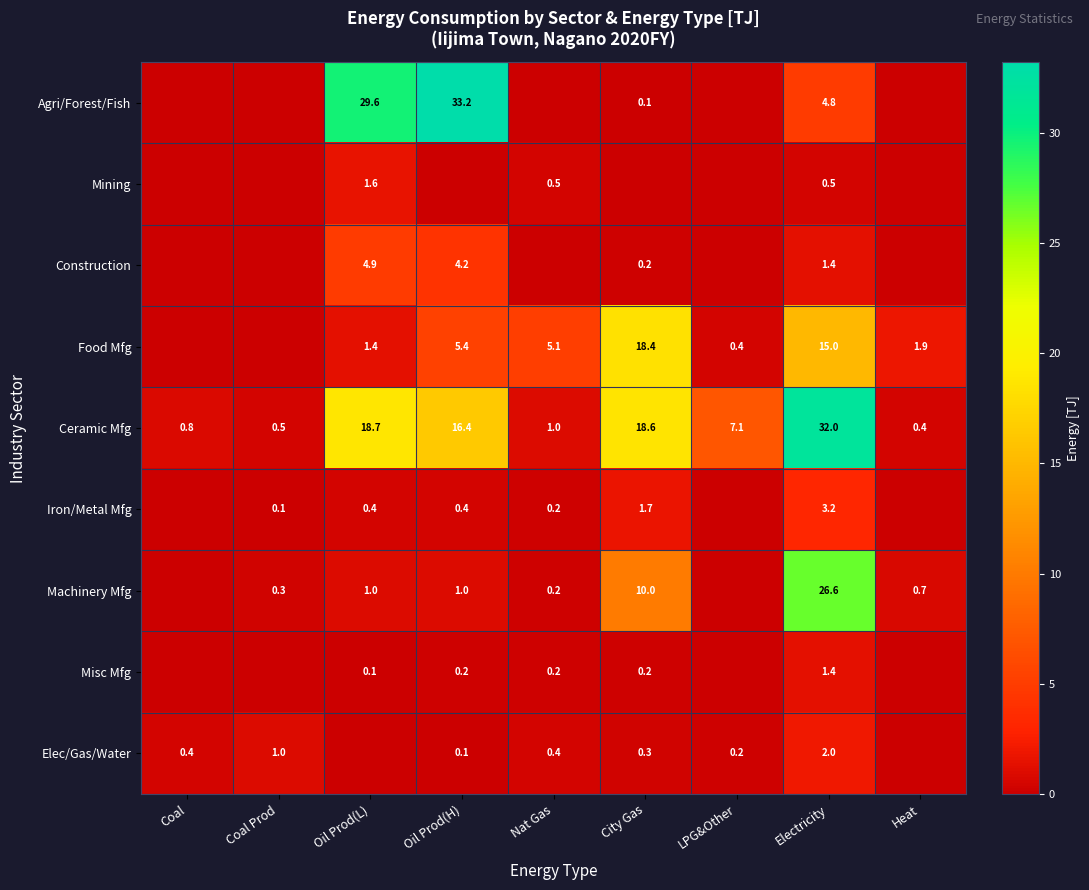

Which label corresponds to the largest value in the chart?

Oil Prod(H)